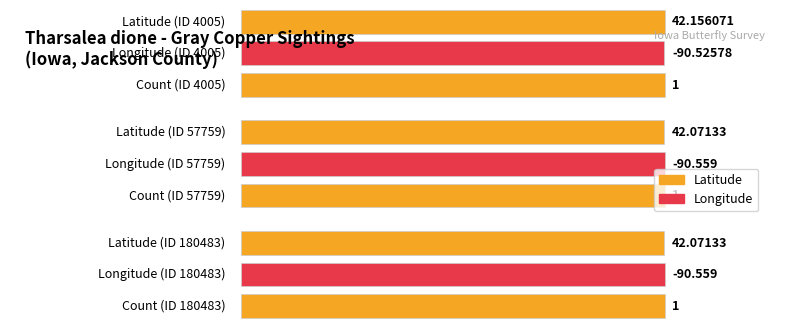

Which series has the largest range (max minus min)?

Latitude